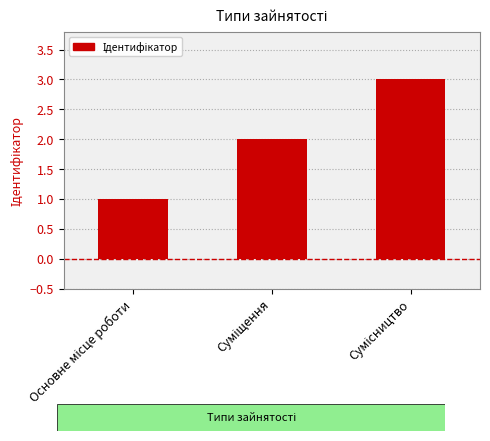

What is the greatest value displayed?

3